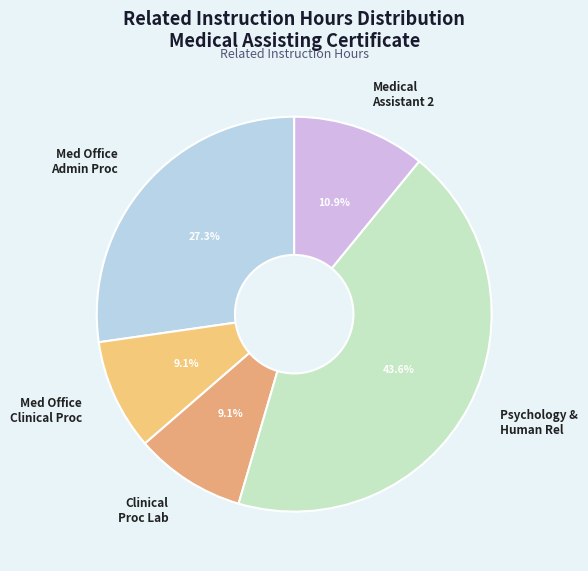

Is there any slice that represents more than half of the pie?

No